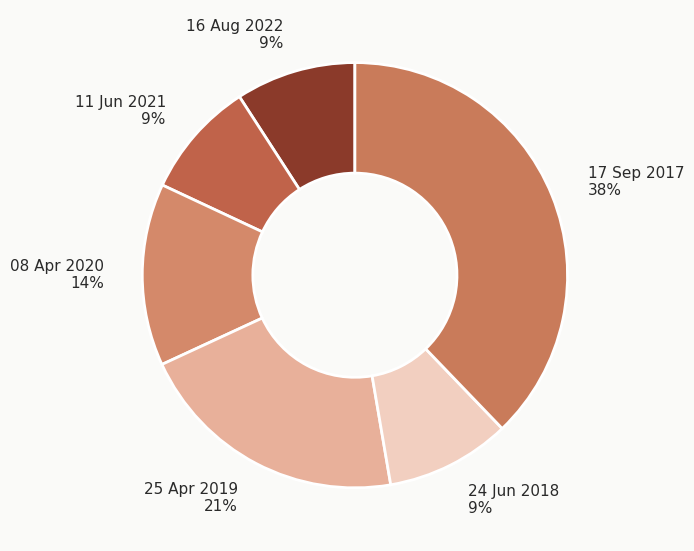

Count the number of slices in the pie.

6